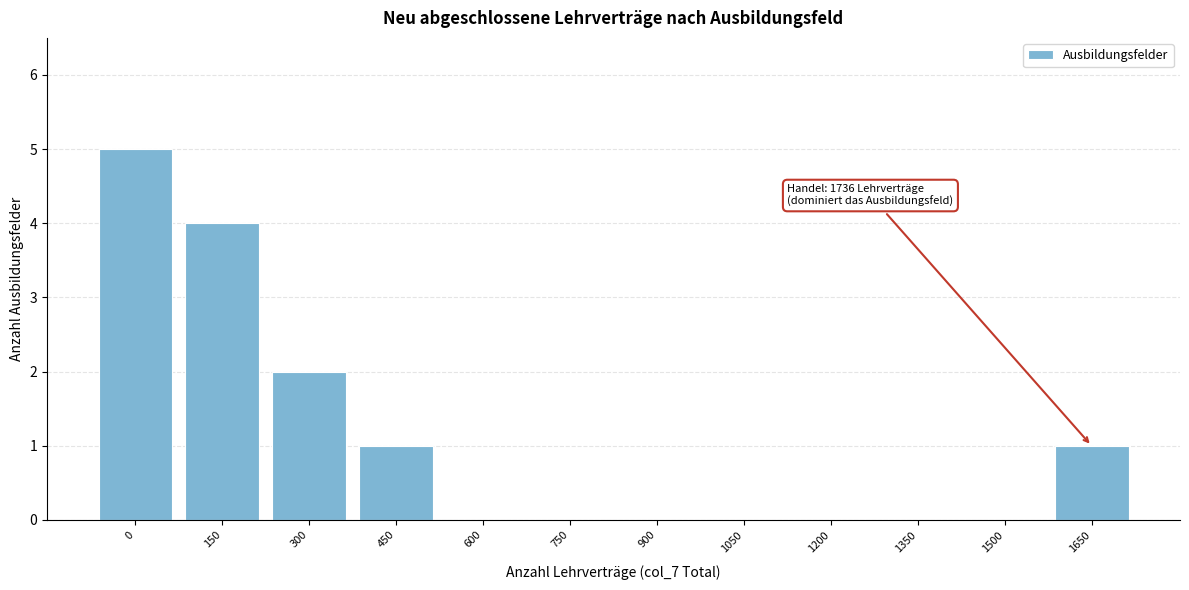

Reading left to right, list all the values displayed in this chart.

0=5	150=4	300=2	450=1	600=0	750=0	900=0	1050=0	1200=0	1350=0	1500=0	1650=1